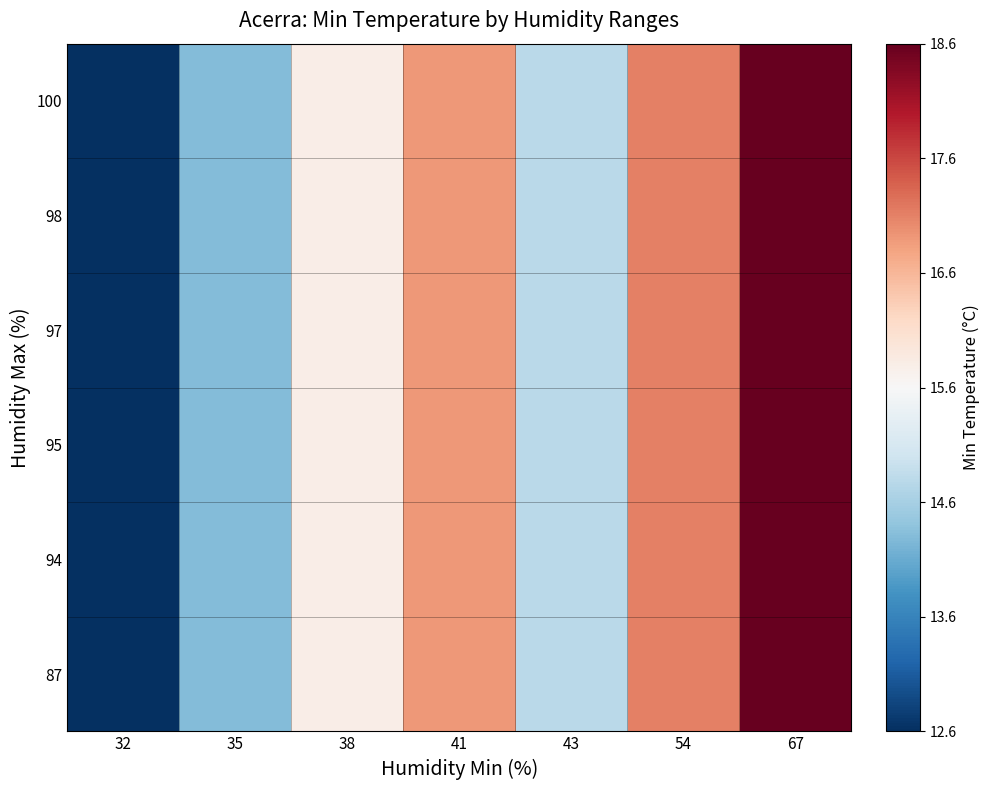

How many distinct data groups are displayed?

6